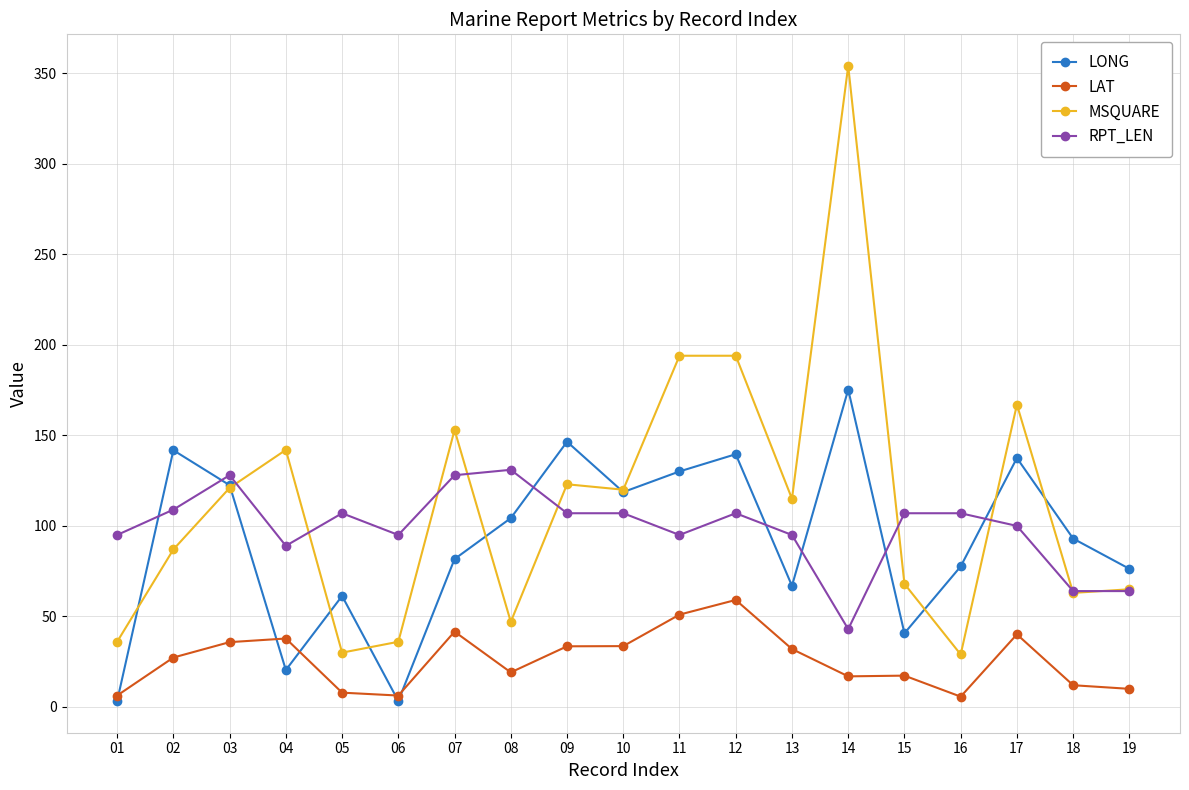

Which series has the widest spread of values?

MSQUARE